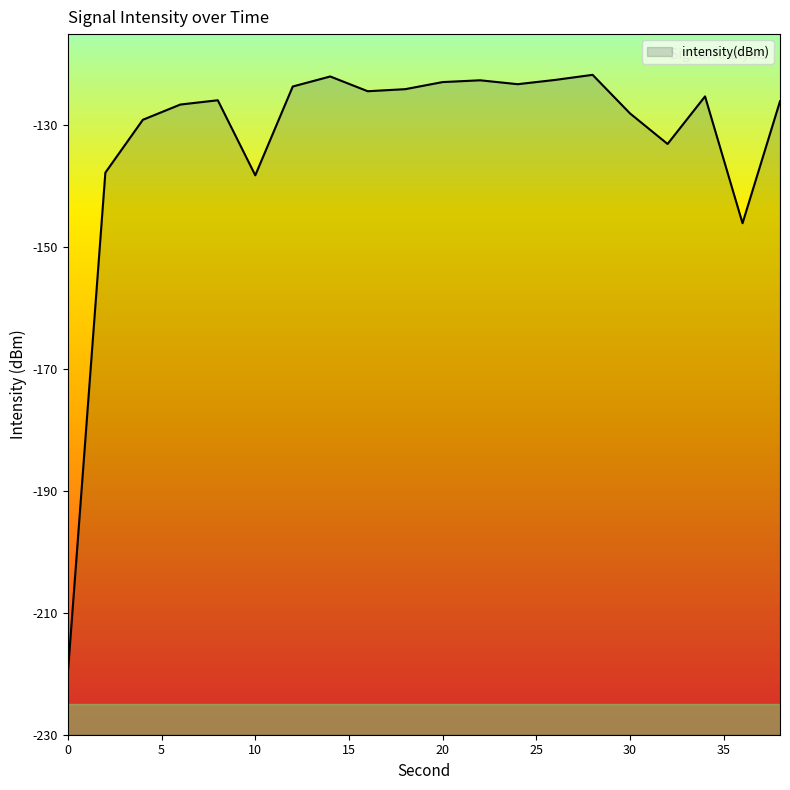

Between 22 and 36, which is larger?

22